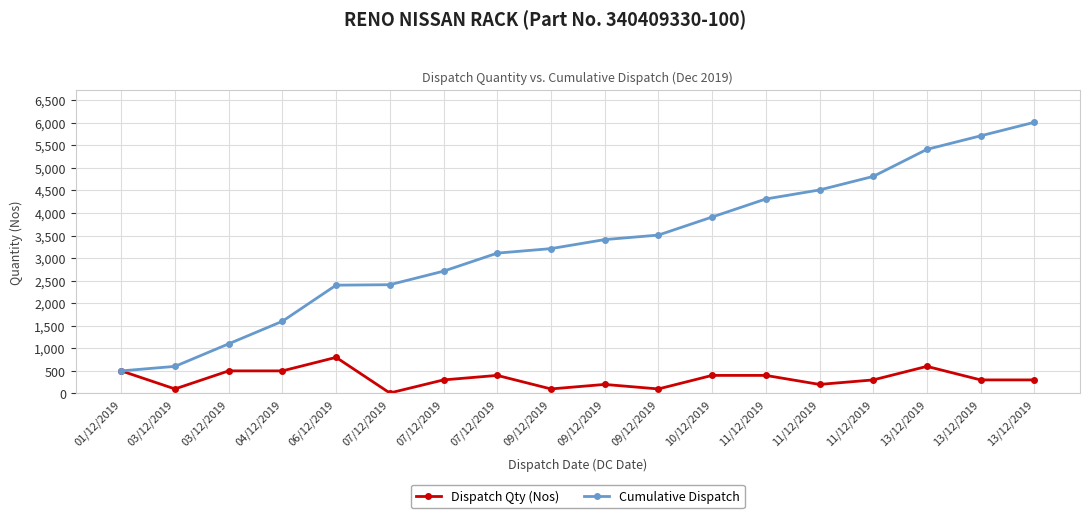

True or false: Dispatch Qty (Nos) and Cumulative Dispatch cross at least once.

False